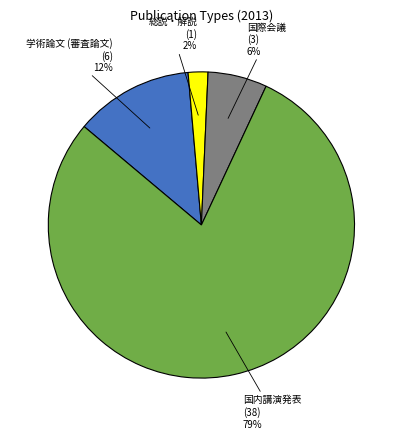

To the nearest percent, what is the difference between the 総説・解説 and 国際会議 slice percentages?

4%